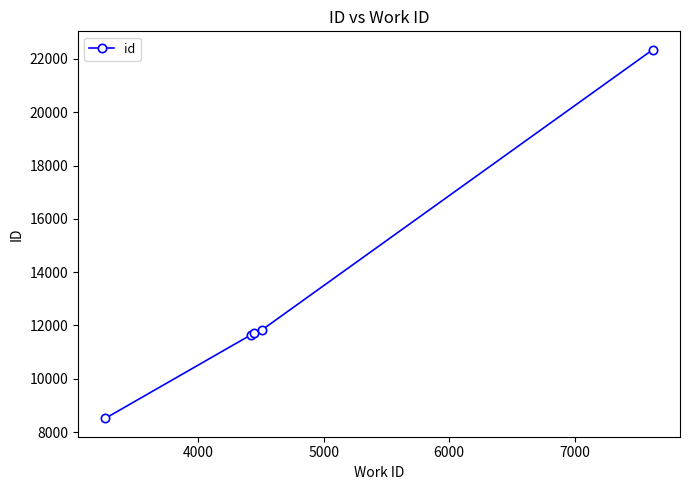

True or false: there are more than 2 points higher than both neighbors.

False